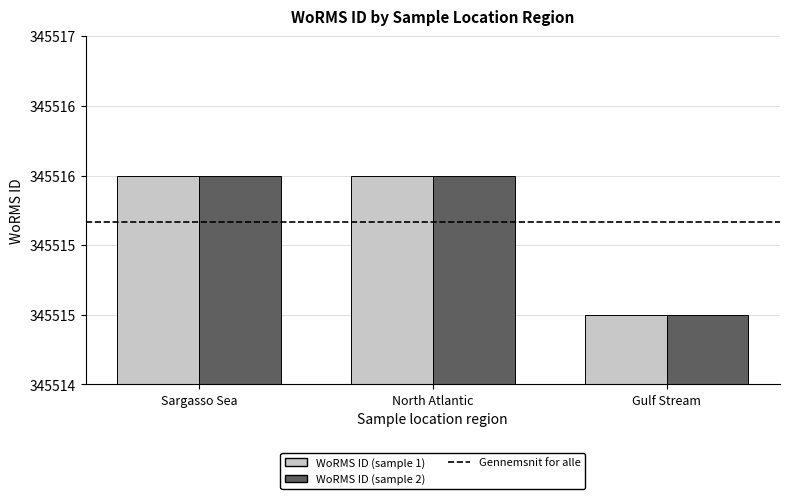

Does the chart contain any negative values?

No